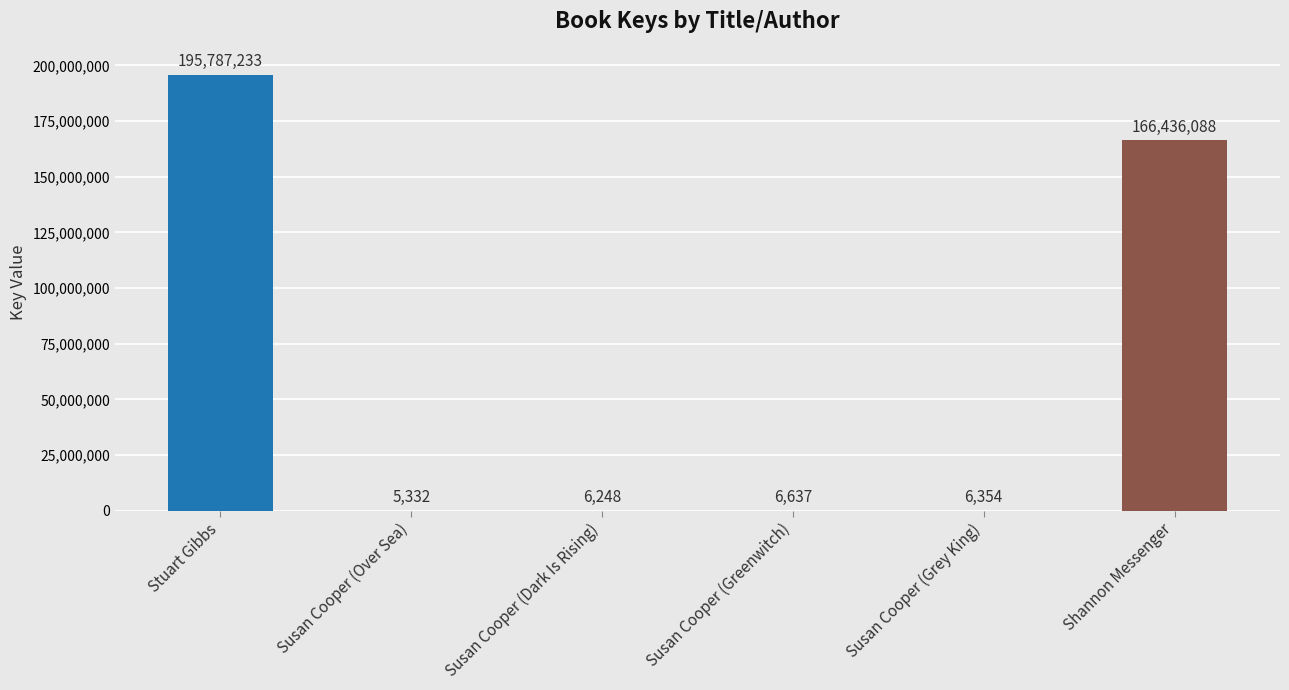

Is it true that the value at Stuart Gibbs is 330723217?

False